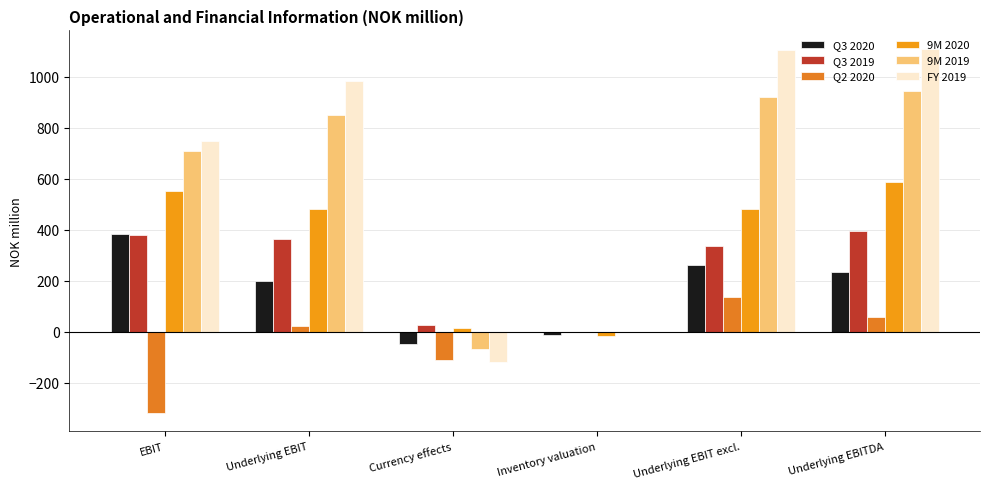

What is the greatest value displayed?

1110.2